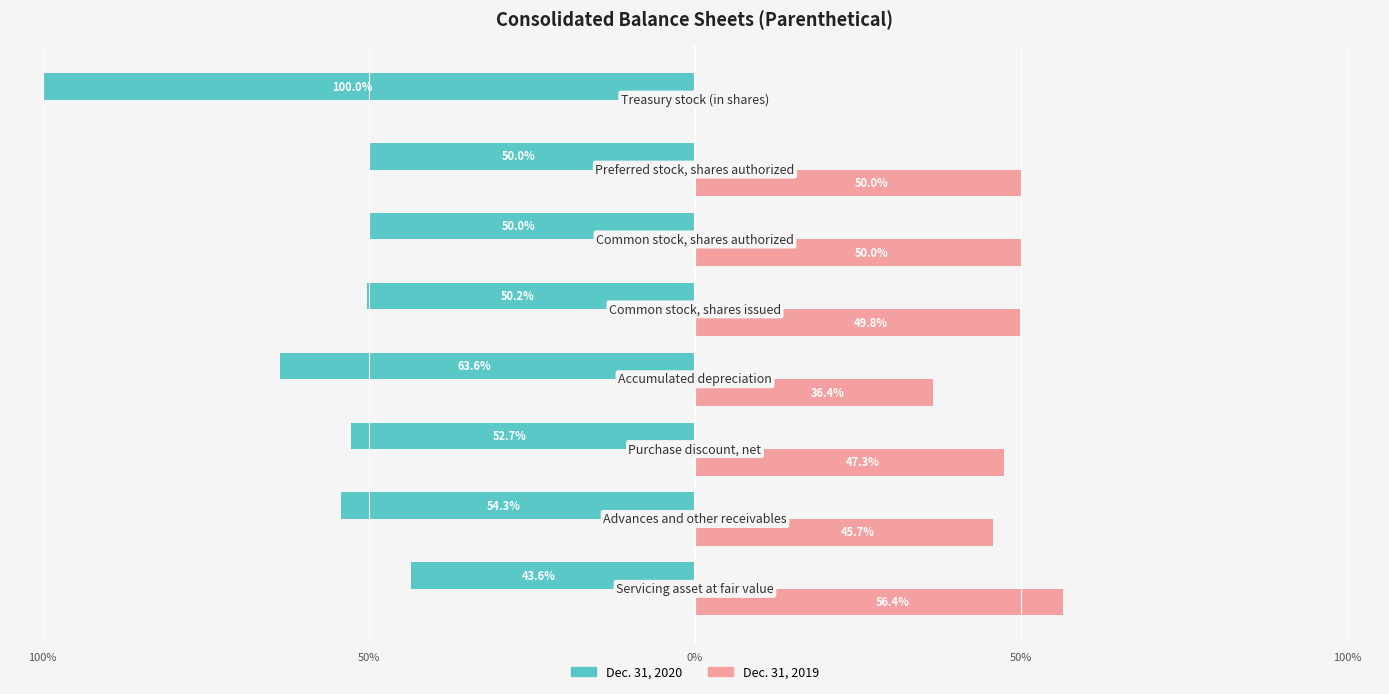

What are all the series names shown in the legend?

Dec. 31, 2020, Dec. 31, 2019